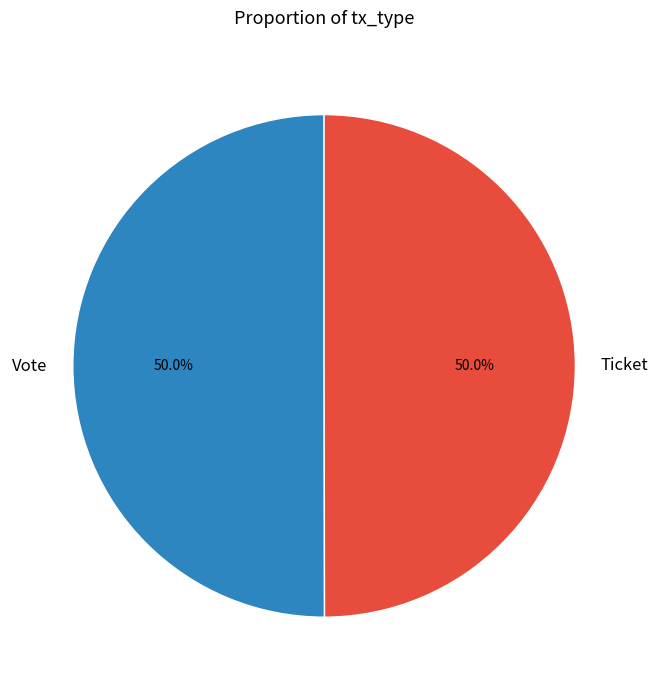

Do Ticket and Vote together represent more than half of the pie?

Yes